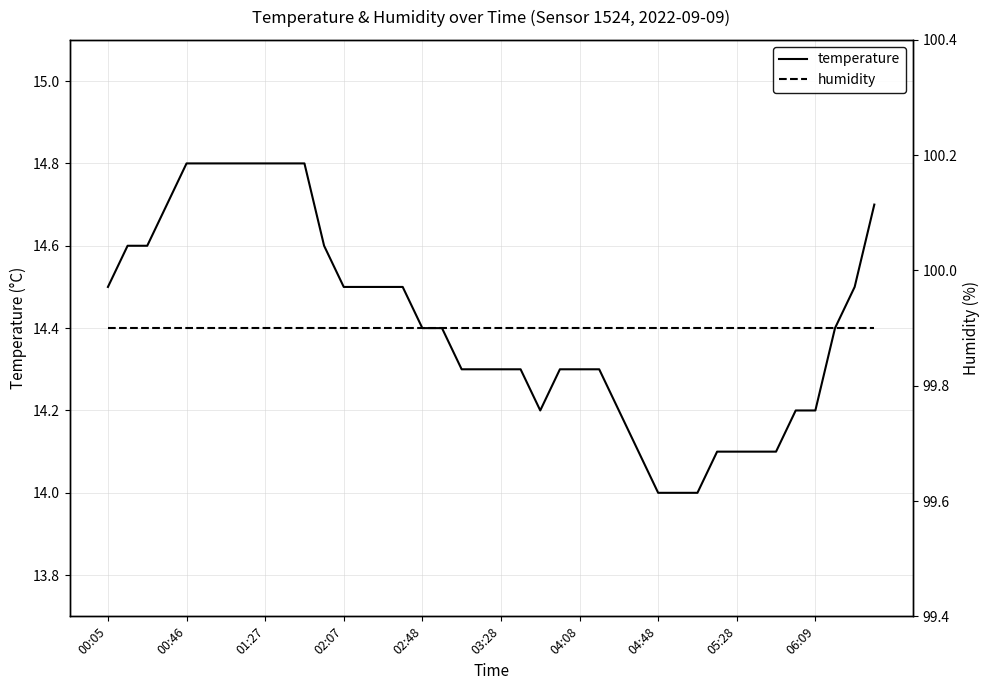

True or false: temperature has a value of 14.8 at 01:27.

True